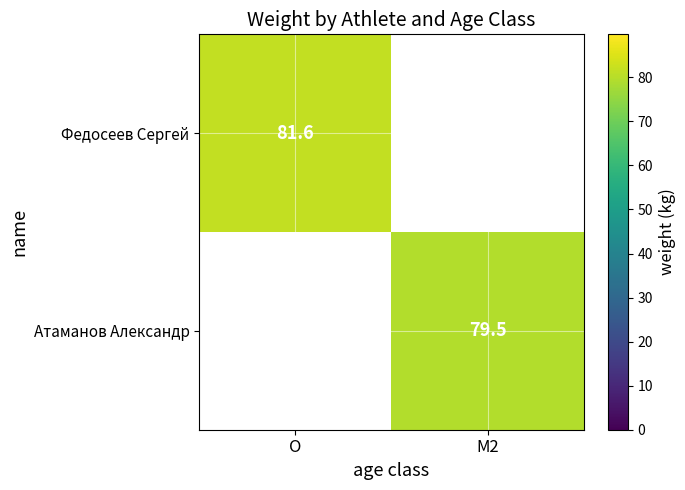

Is the value of Федосеев Сергей at O greater than the value of Атаманов Александр at M2?

Yes